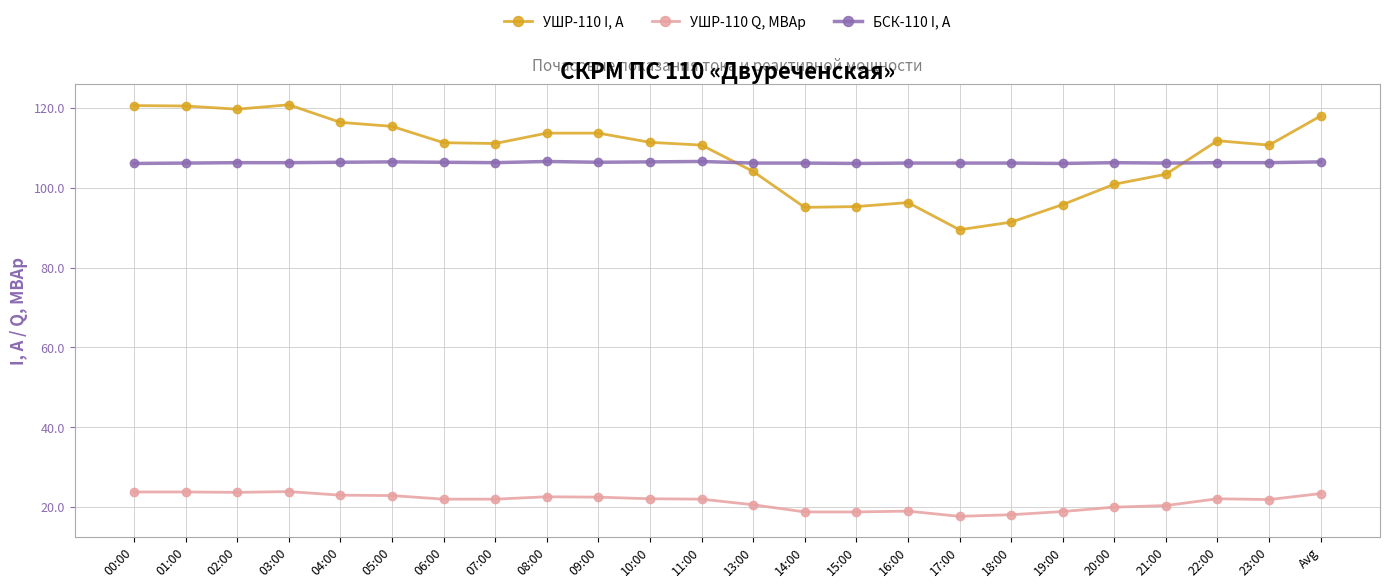

At how many categories does at least one series exceed 88?

24